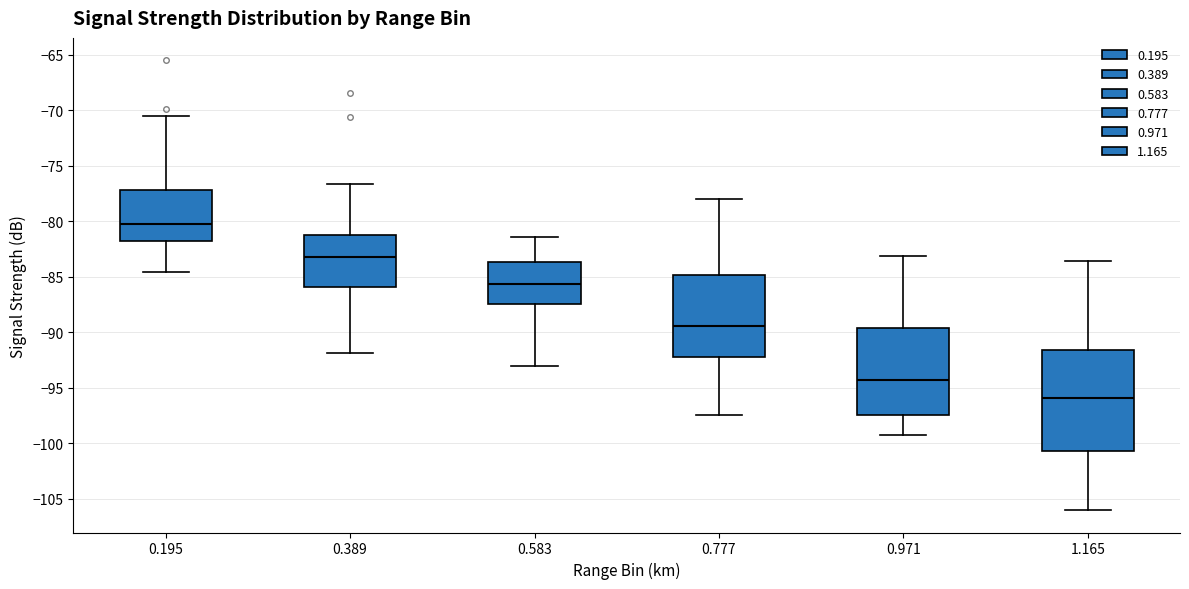

Comparing the boxes themselves (not the whiskers), which one is the tallest?

1.165